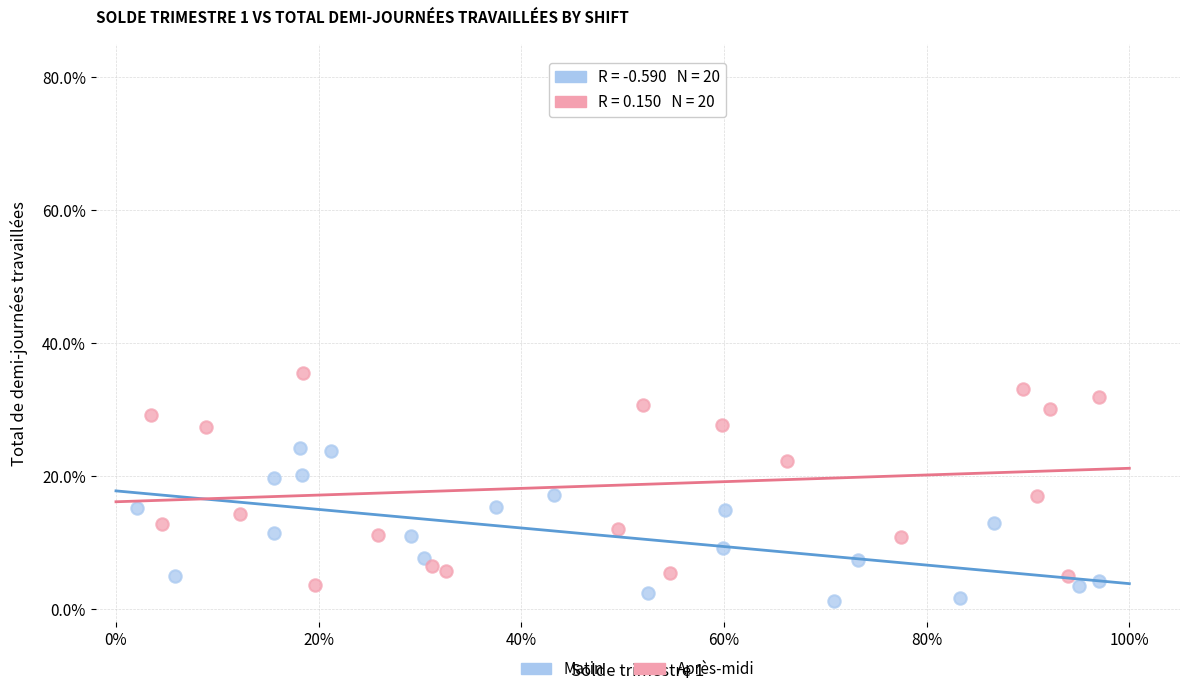

Which series contains the lowest Y value?

Matin